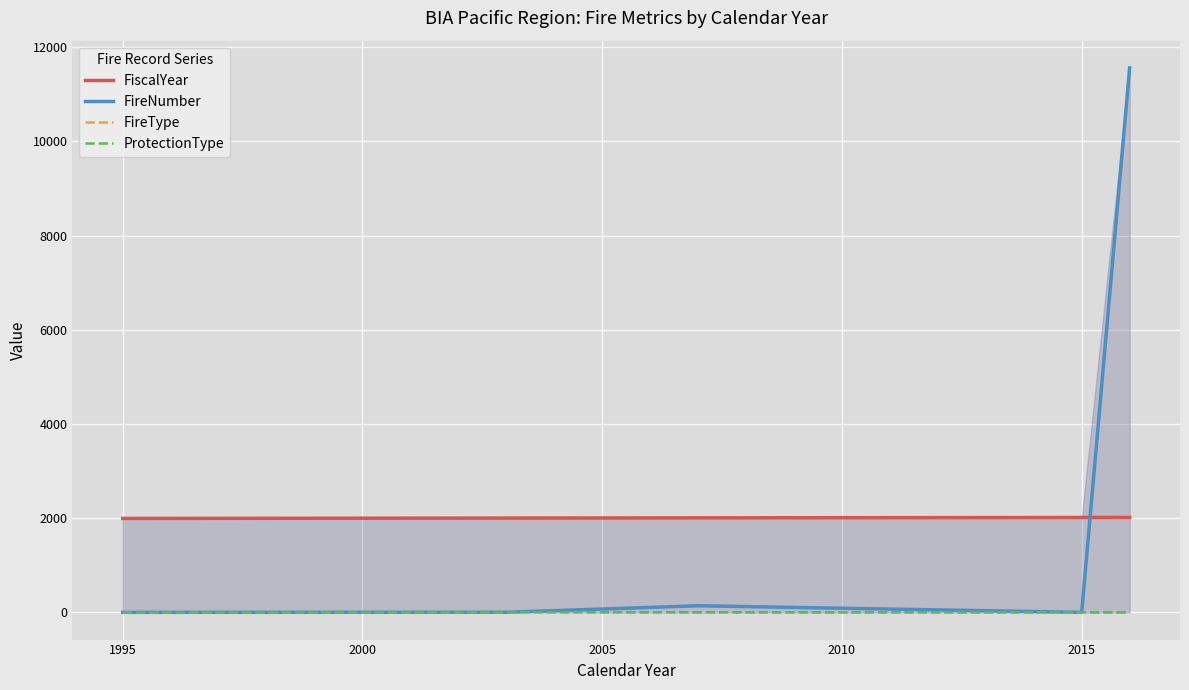

The value of FiscalYear at 1995 is 1172. True or false?

False